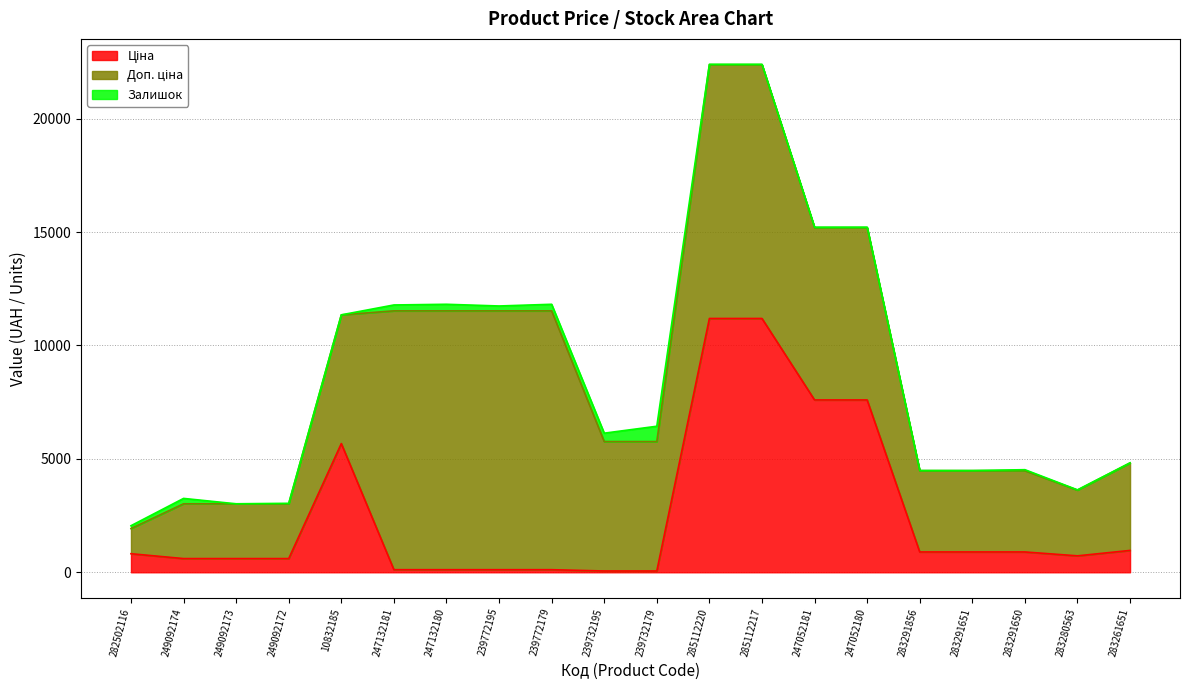

At how many categories does at least one series exceed 9564?

6